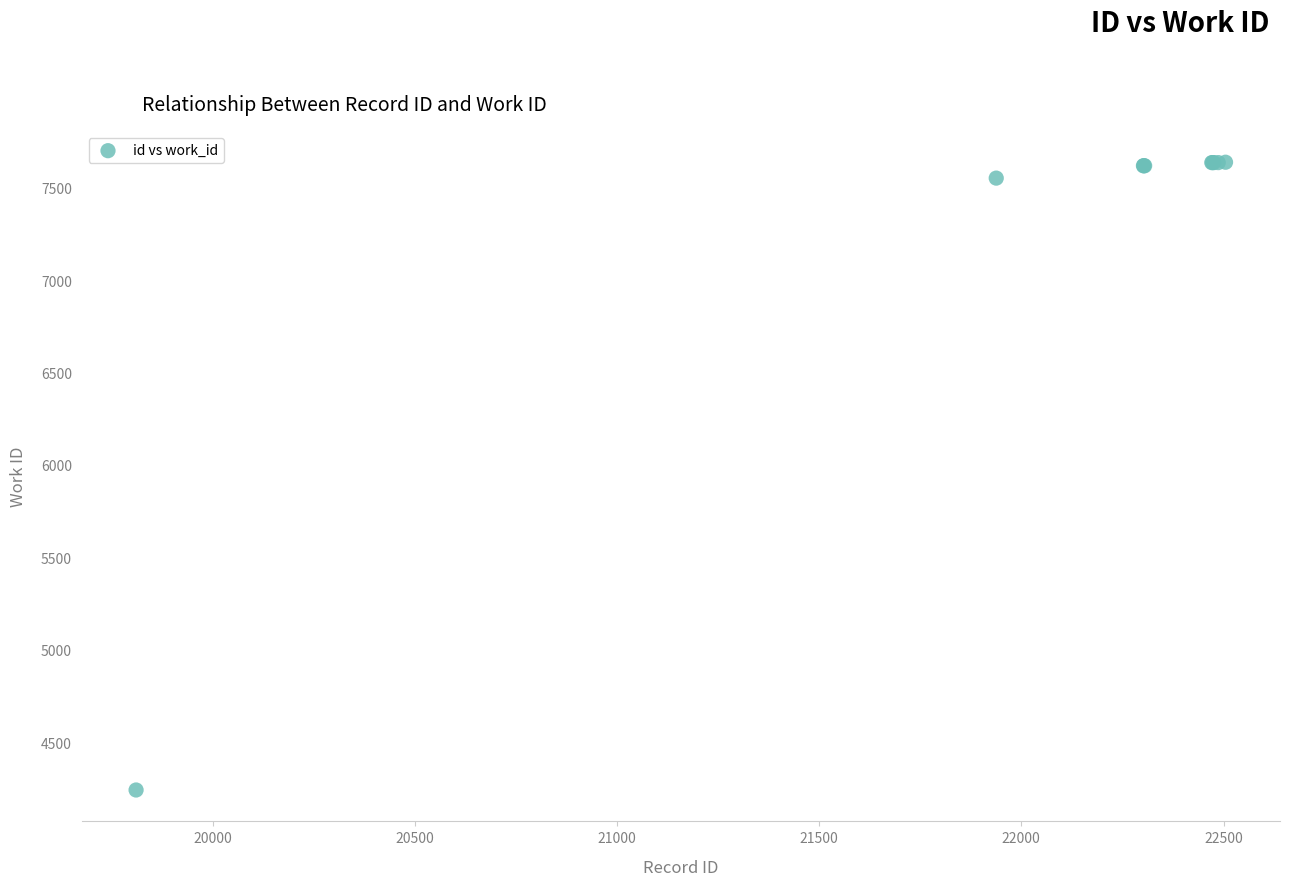

What Y value in the scatter plot is closest to 5939?

7552